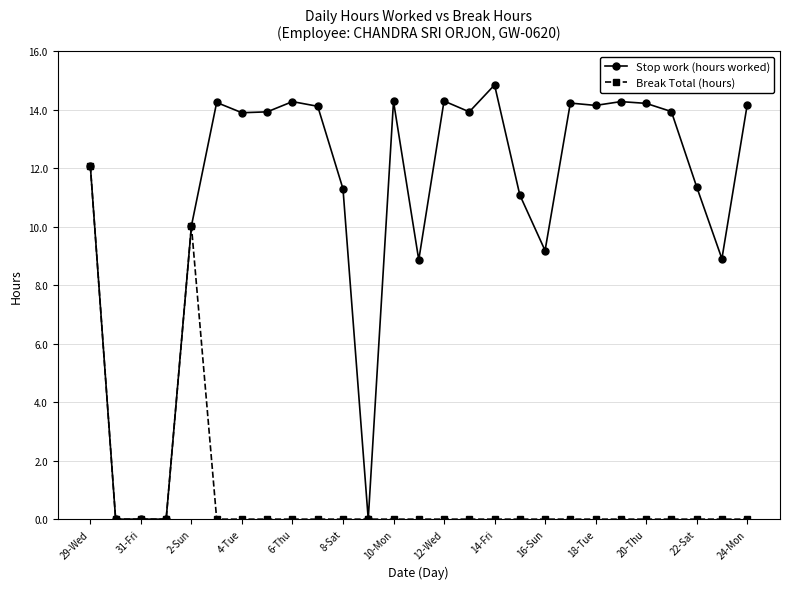

What is the value of the Stop work (hours worked) point at the 24th from the left?

13.9